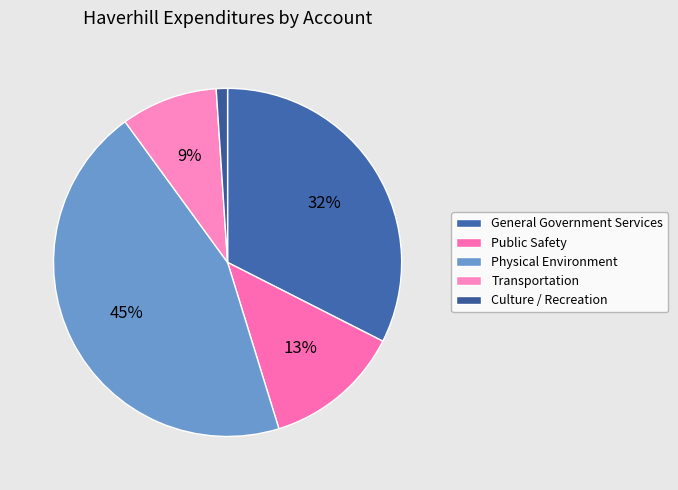

To the nearest percent, what is the difference between the largest and smallest slice percentages?

44%